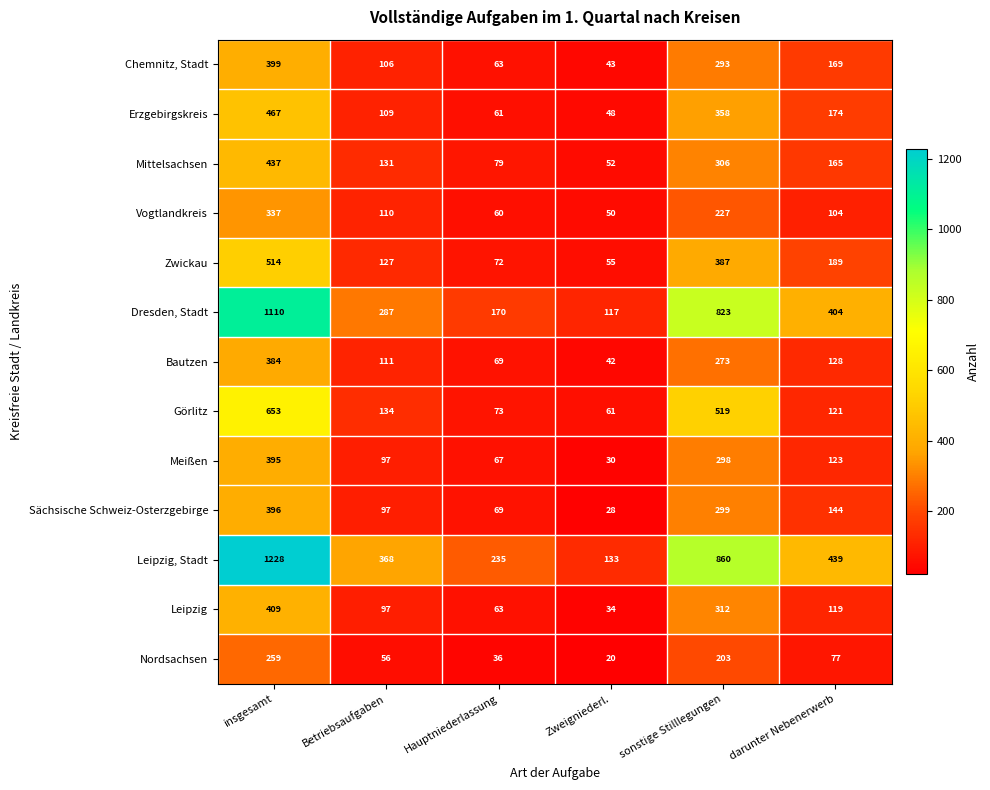

Between insgesamt and sonstige Stilllegungen, which series saw the biggest shift?

Leipzig, Stadt